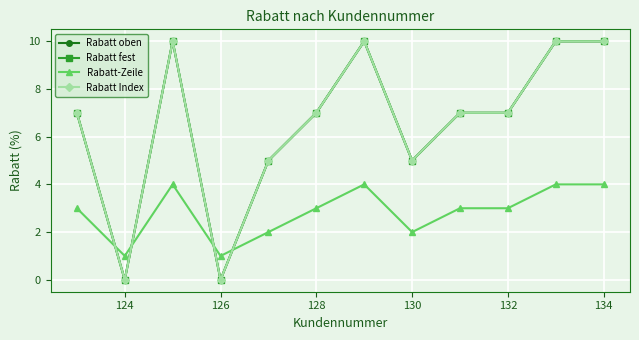

Which series has the largest range (max minus min)?

Rabatt oben